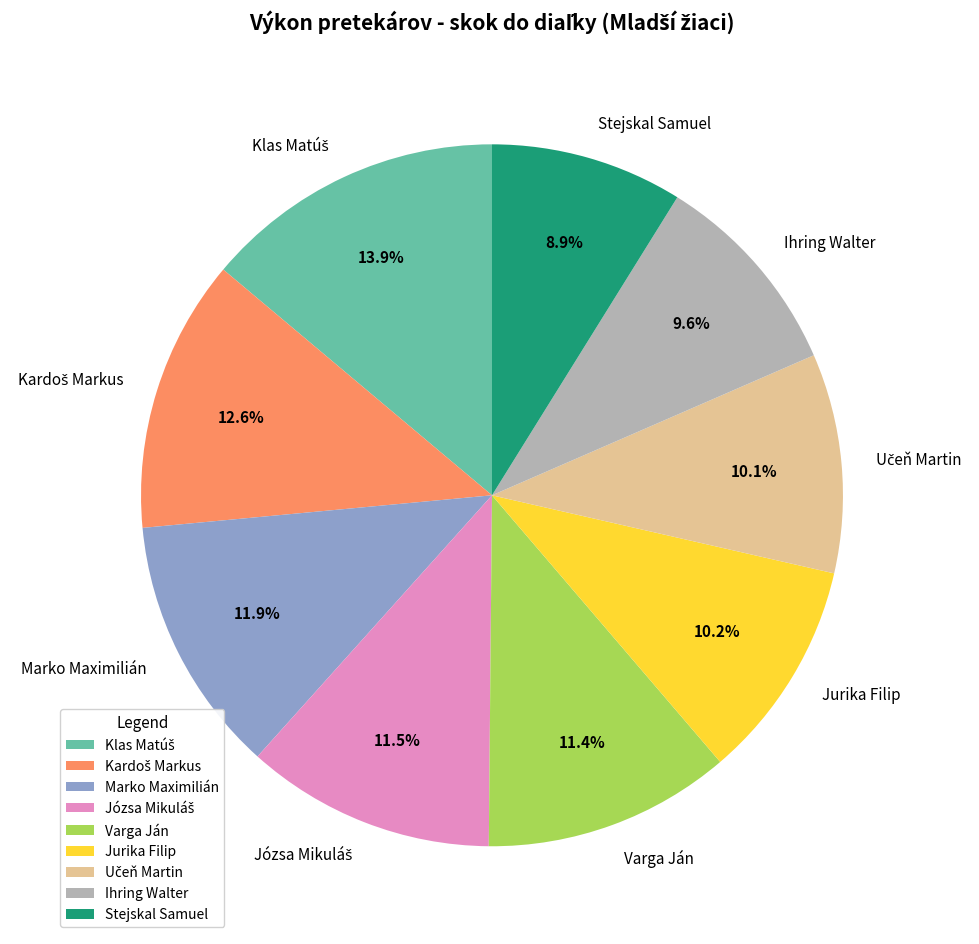

What is the smallest slice in the pie chart?

Stejskal Samuel